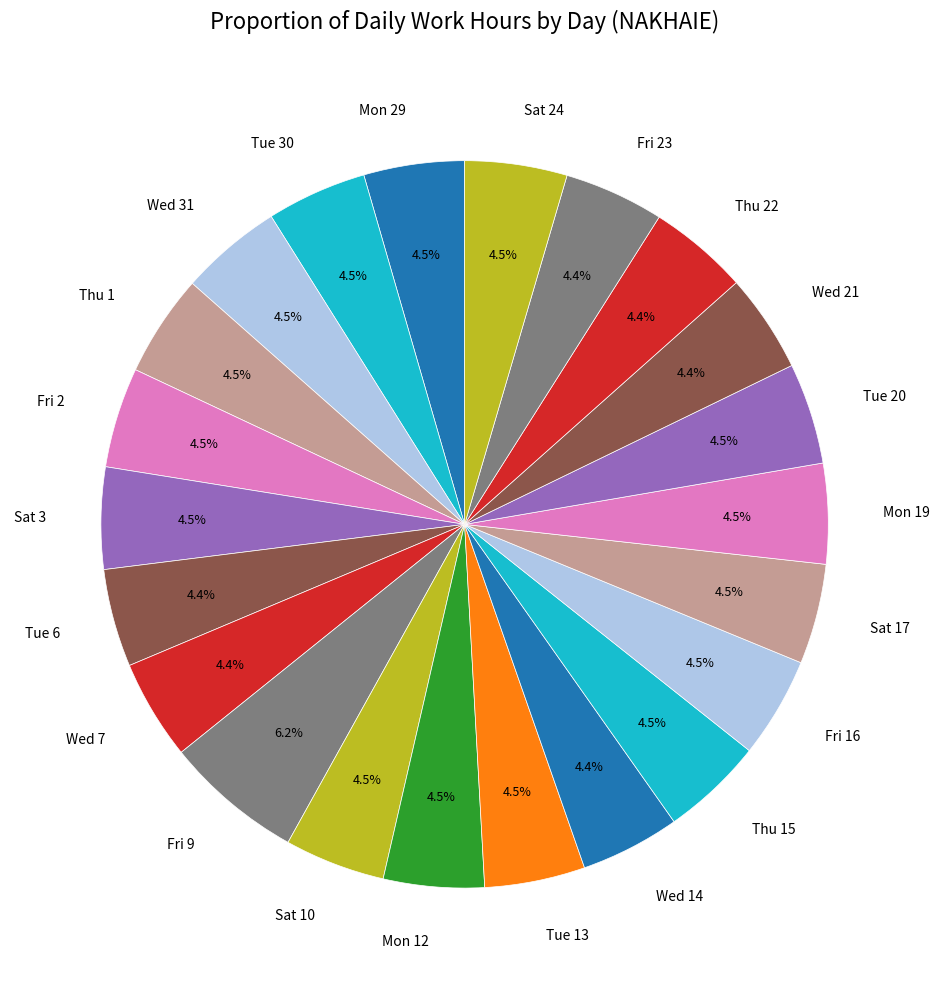

What is the largest slice in the pie chart?

Fri 9